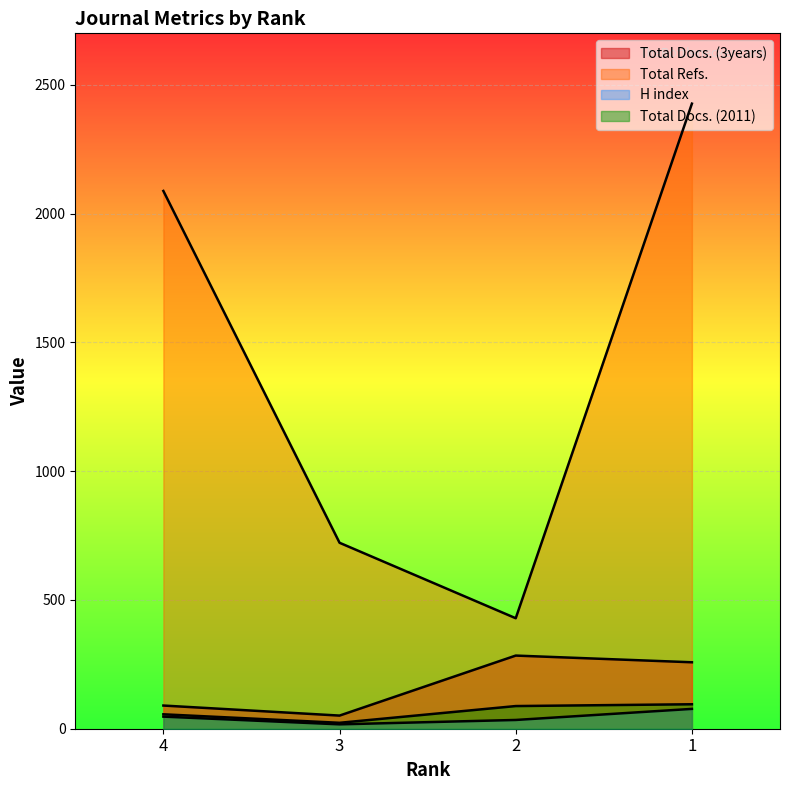

What is the spread (max minus min) of values at 3?

705